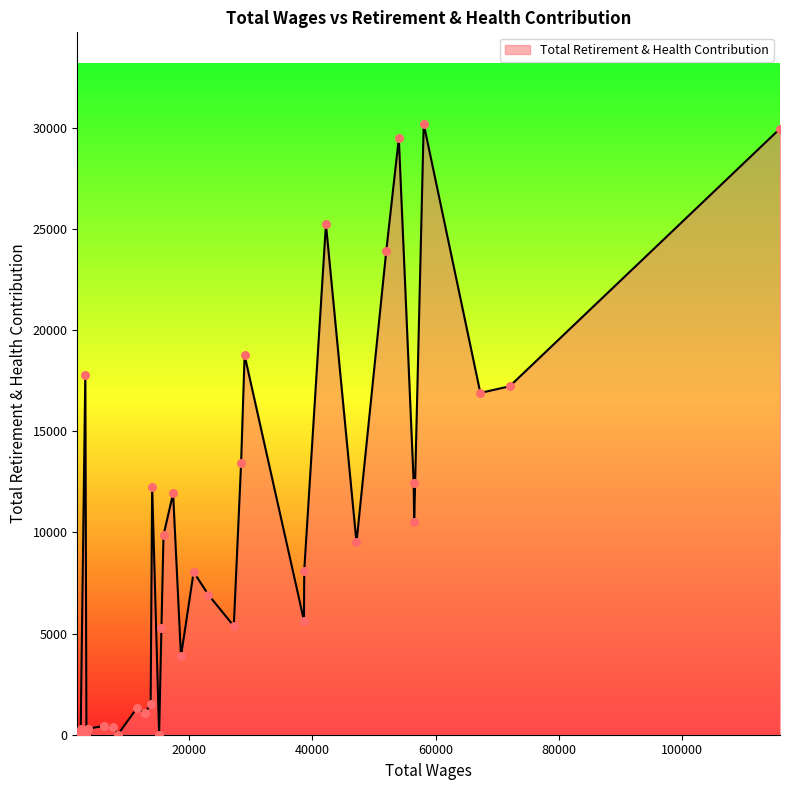

Between 27233.0 and 54037.0, which is larger?

54037.0